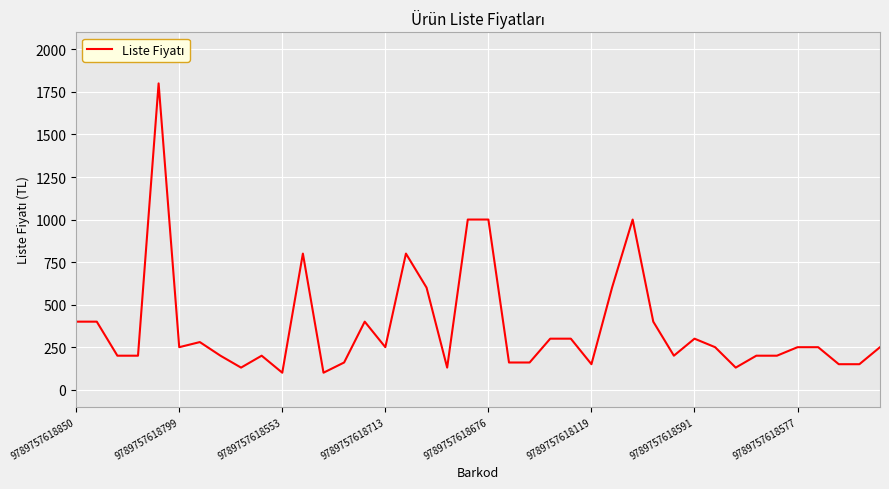

Does the chart display data point markers on the line(s)?

No